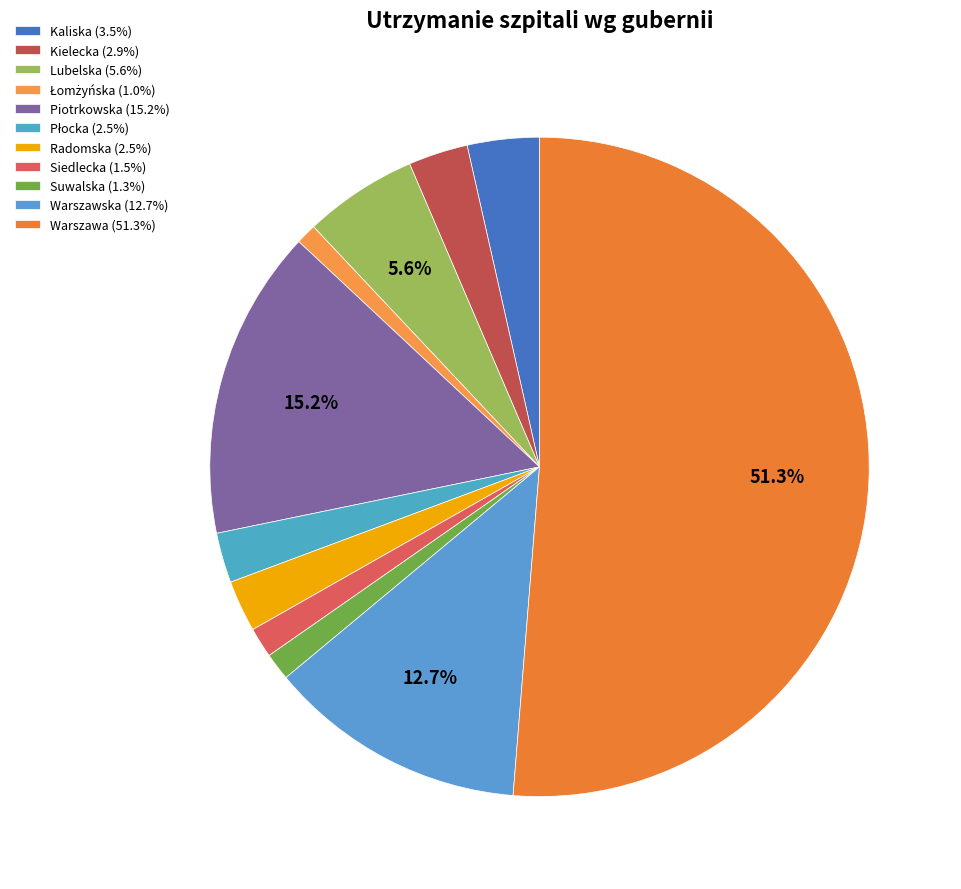

Which category has the biggest portion of the pie?

Warszawa